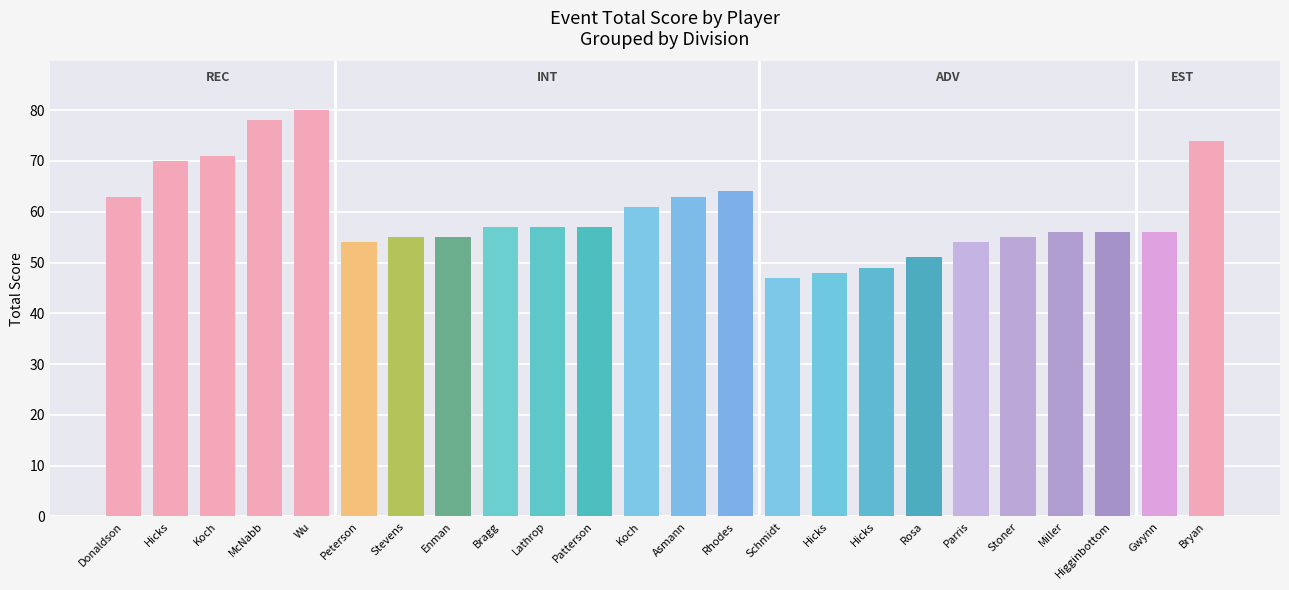

Does the chart contain any negative values?

No